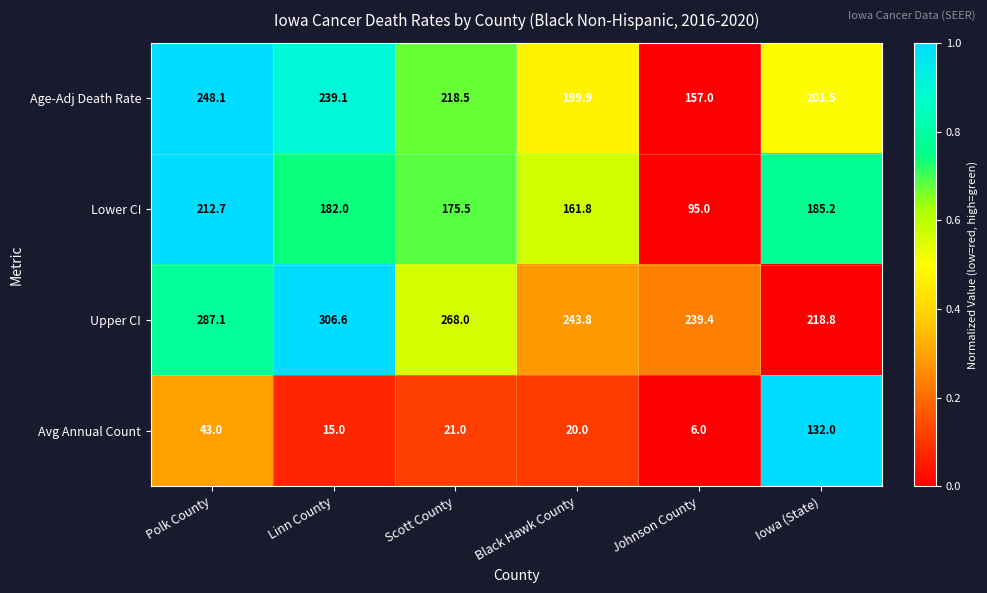

Reading left to right, extract all data points from this chart.

Age-Adj Death Rate: Polk County=248.1	Linn County=239.1	Scott County=218.5	Black Hawk County=199.9	Johnson County=157.0	Iowa (State)=201.5
Lower CI: Polk County=212.7	Linn County=182.0	Scott County=175.5	Black Hawk County=161.8	Johnson County=95.0	Iowa (State)=185.2
Upper CI: Polk County=287.1	Linn County=306.6	Scott County=268.0	Black Hawk County=243.8	Johnson County=239.4	Iowa (State)=218.8
Avg Annual Count: Polk County=43.0	Linn County=15.0	Scott County=21.0	Black Hawk County=20.0	Johnson County=6.0	Iowa (State)=132.0